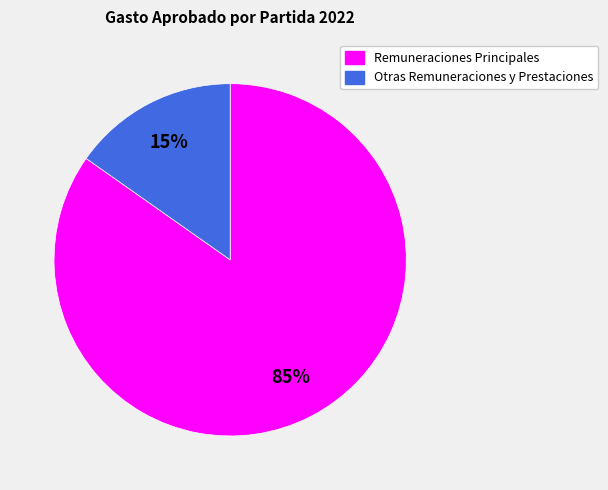

How many segments does this pie chart have?

2